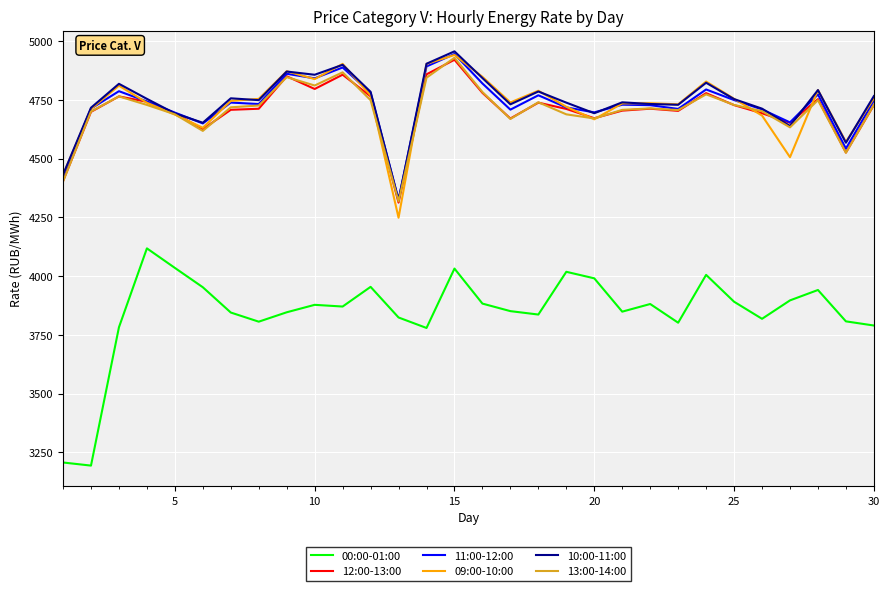

Which series has the largest range (max minus min)?

00:00-01:00